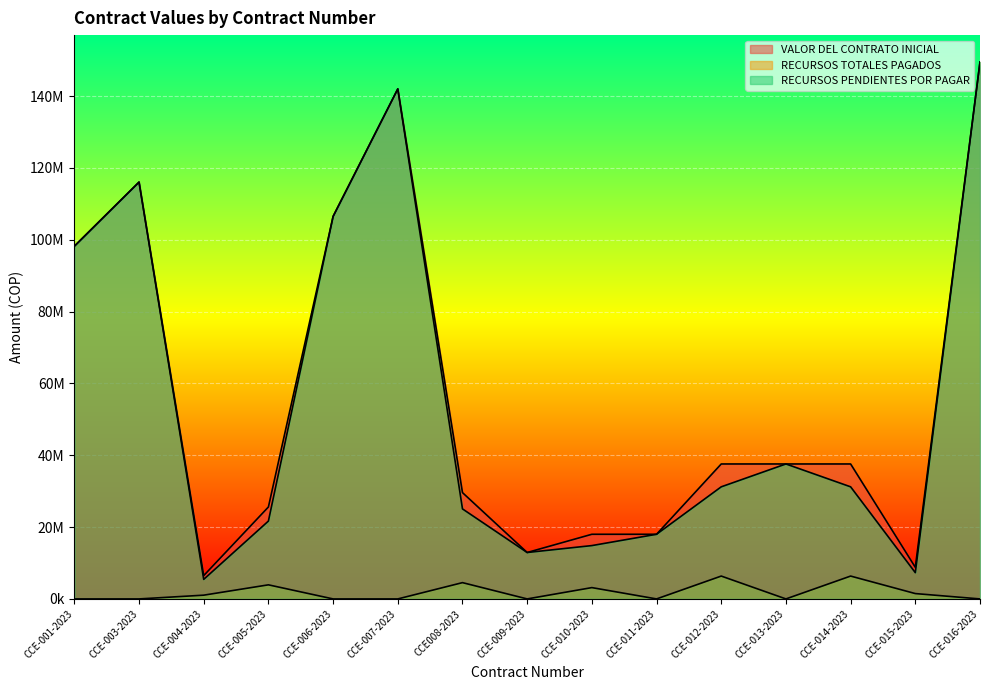

List the labels in order of RECURSOS TOTALES PAGADOS value, largest first.

CCE-012-2023, CCE-014-2023, CCE008-2023, CCE-005-2023, CCE-010-2023, CCE-015-2023, CCE-004-2023, CCE-001-2023, CCE-003-2023, CCE-006-2023, CCE-007-2023, CCE-009-2023, CCE-011-2023, CCE-013-2023, CCE-016-2023